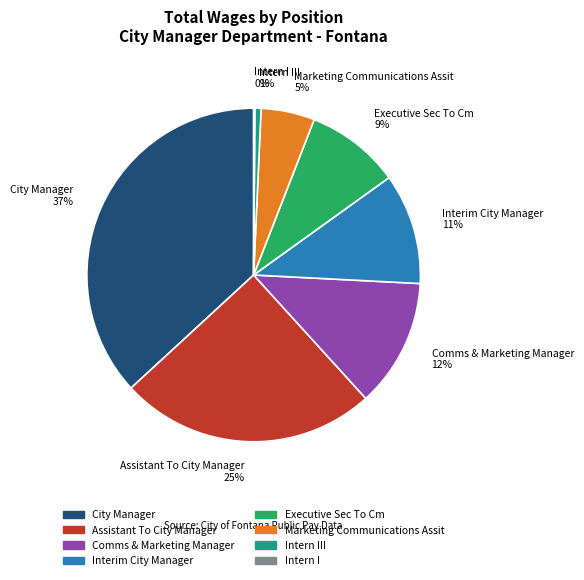

Combined, do City Manager and Interim City Manager account for over 50%?

No